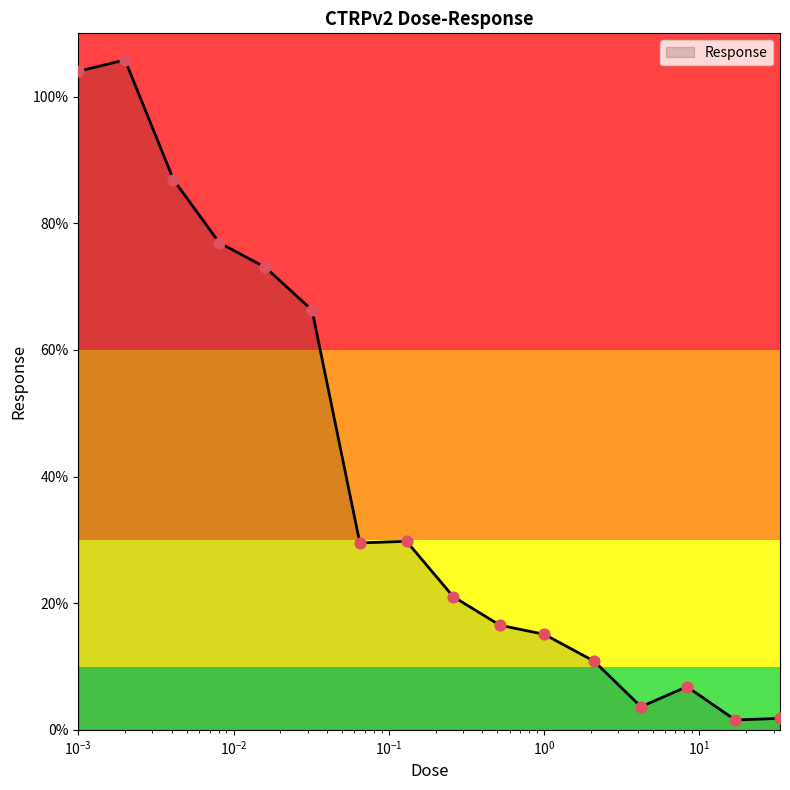

What is the maximum value shown in the chart?

105.8